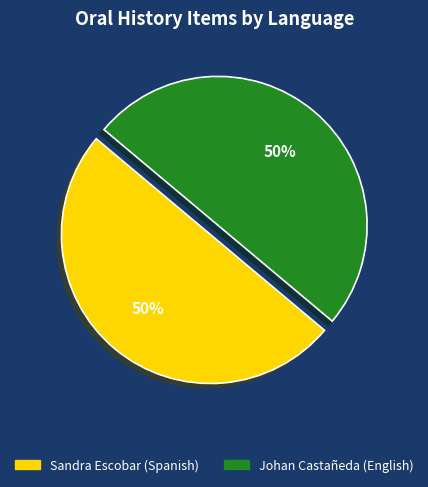

What percentage is the Sandra Escobar (Spanish) slice, to the nearest percent?

50%